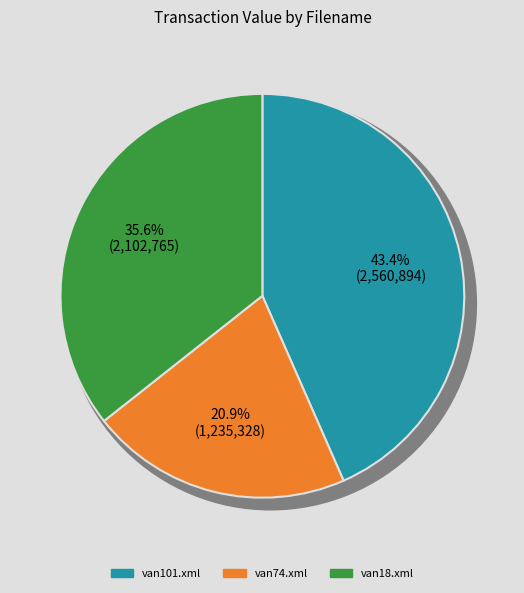

What is the change in value from van101.xml to van18.xml?

-458129